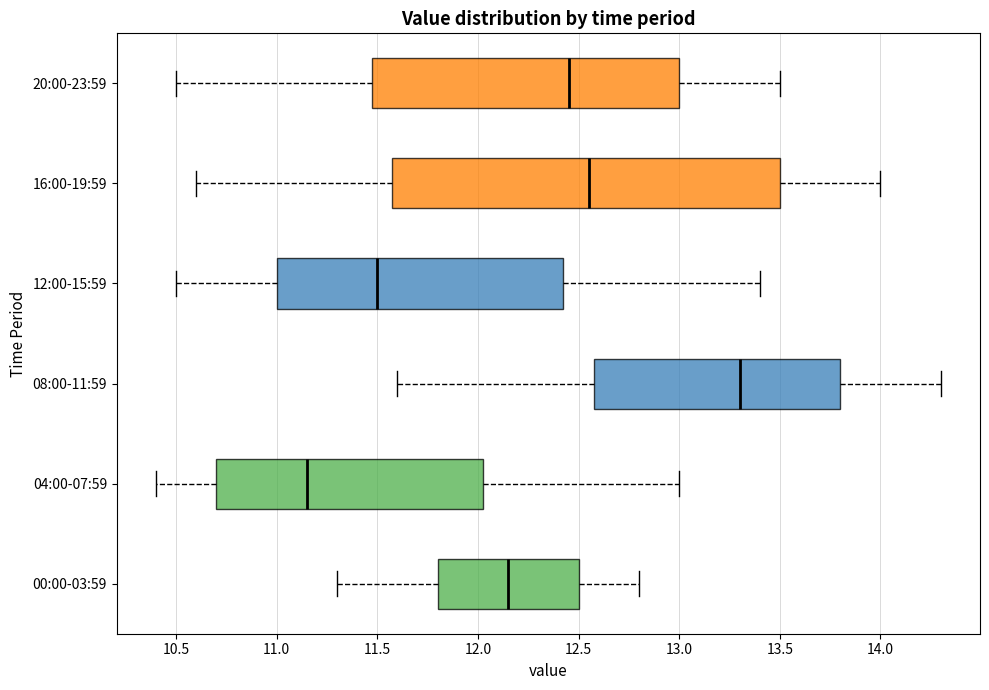

Reading bottom to top, transcribe this box plot: for each box, give where its median line is, the range the box spans, and where its two whiskers end, as read against the x-axis. The values are not printed on the chart, so give them approximately, as read against the axis.

00:00-03:59: median 12.15, box 11.80 to 12.50, whiskers 11.30 to 12.80
04:00-07:59: median 11.15, box 10.70 to 12.05, whiskers 10.40 to 13.00
08:00-11:59: median 13.30, box 12.60 to 13.80, whiskers 11.60 to 14.30
12:00-15:59: median 11.50, box 11.00 to 12.45, whiskers 10.50 to 13.40
16:00-19:59: median 12.55, box 11.60 to 13.50, whiskers 10.60 to 14.00
20:00-23:59: median 12.45, box 11.50 to 13.00, whiskers 10.50 to 13.50